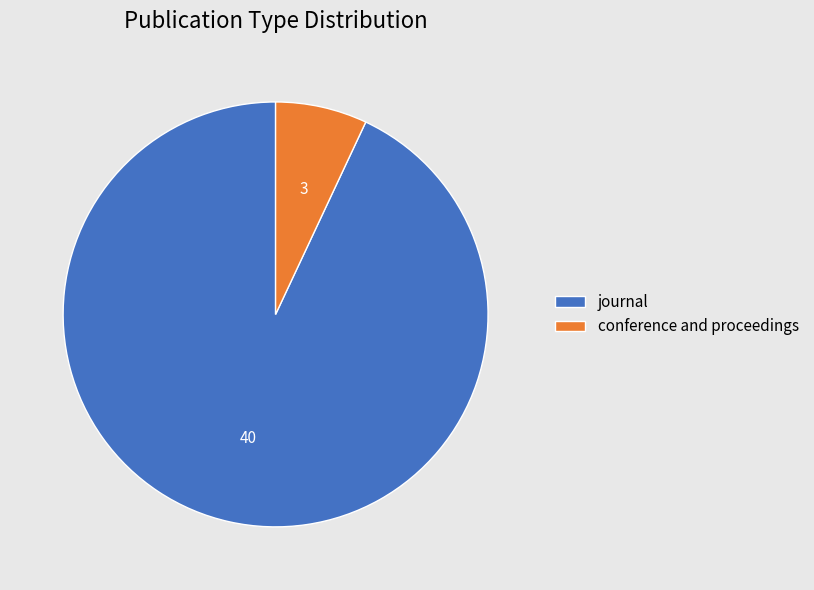

Combined, do journal and conference and proceedings account for over 50%?

Yes